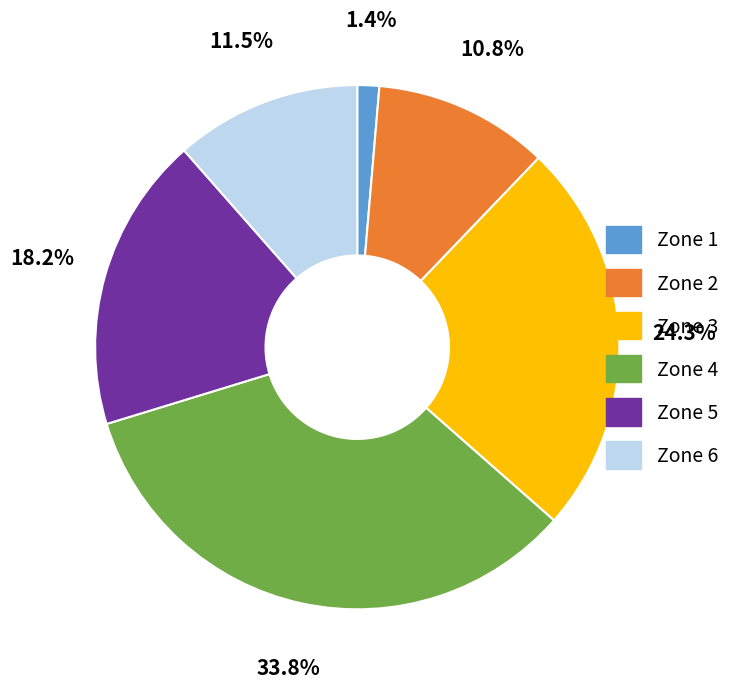

Which has a higher value, Zone 3 or Zone 4?

Zone 4